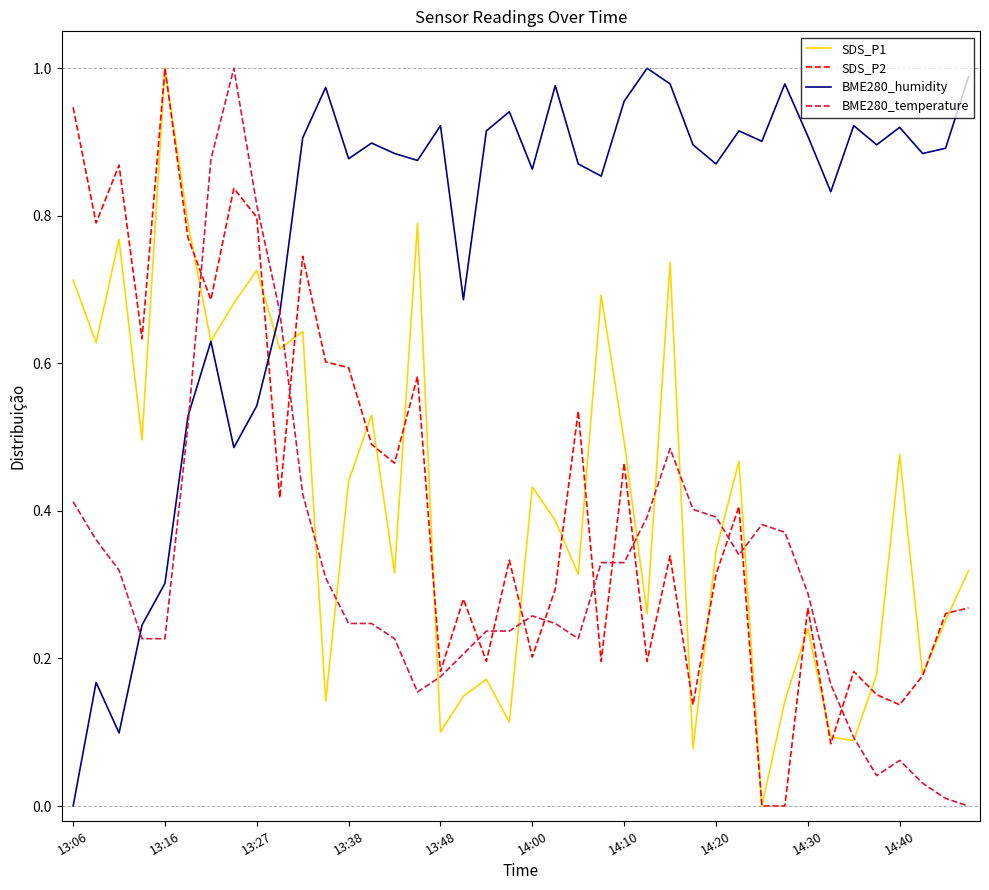

Which series ends up on top after the final intersection of BME280_humidity and SDS_P2?

BME280_humidity